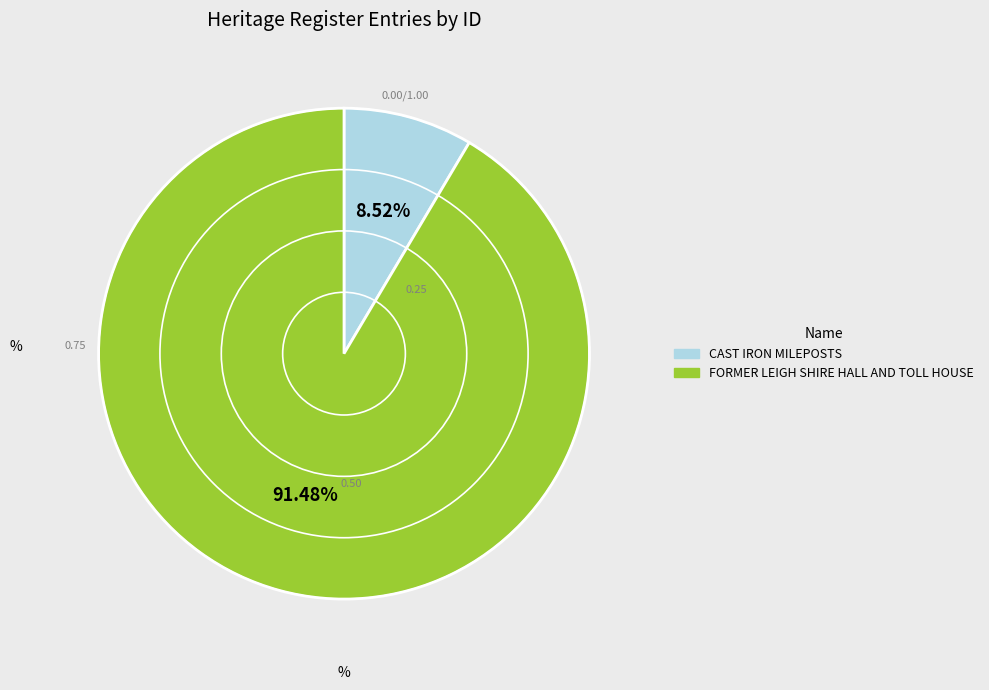

Rank the categories by value from highest to lowest.

FORMER LEIGH SHIRE HALL AND TOLL HOUSE, CAST IRON MILEPOSTS